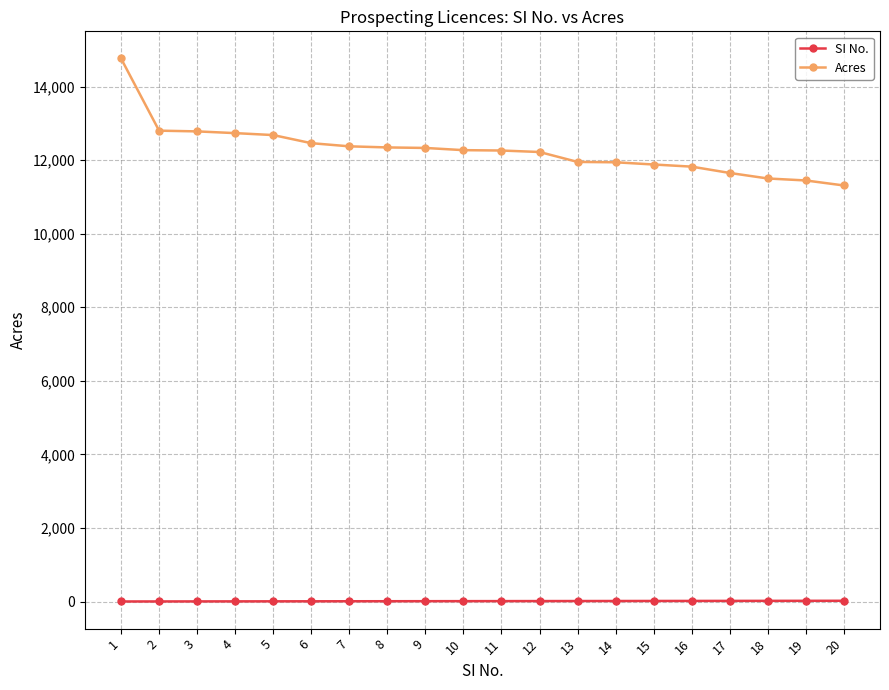

What is the difference between the second highest and second lowest values in the Acres series?

1354